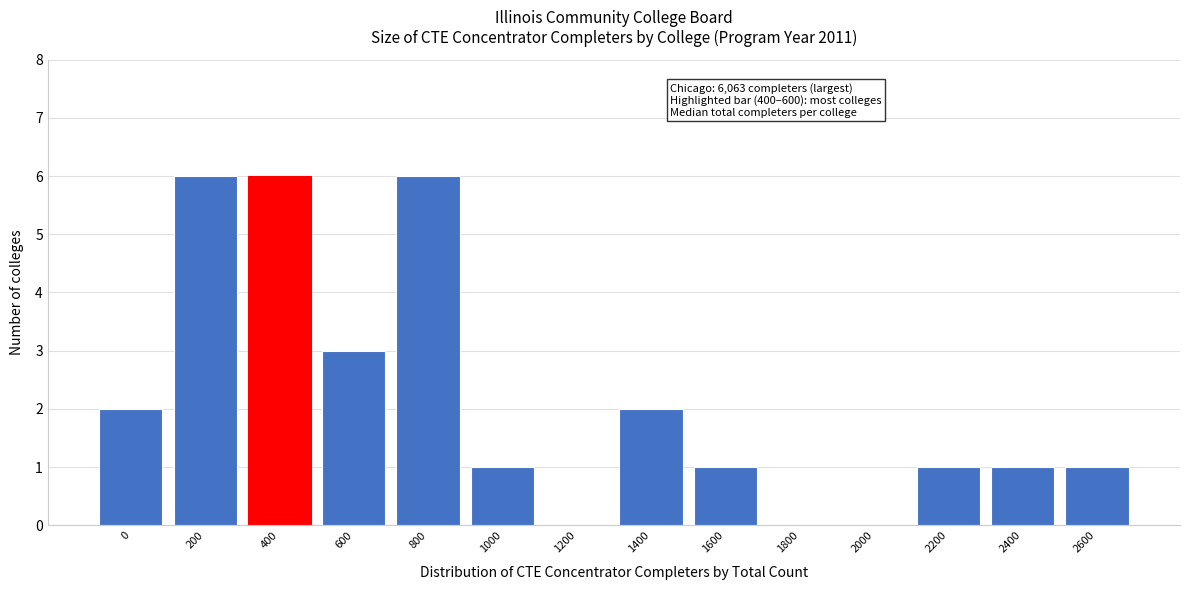

Reading left to right, what are all the values shown in this chart?

0=2	200=6	400=6	600=3	800=6	1000=1	1200=0	1400=2	1600=1	1800=0	2000=0	2200=1	2400=1	2600=1